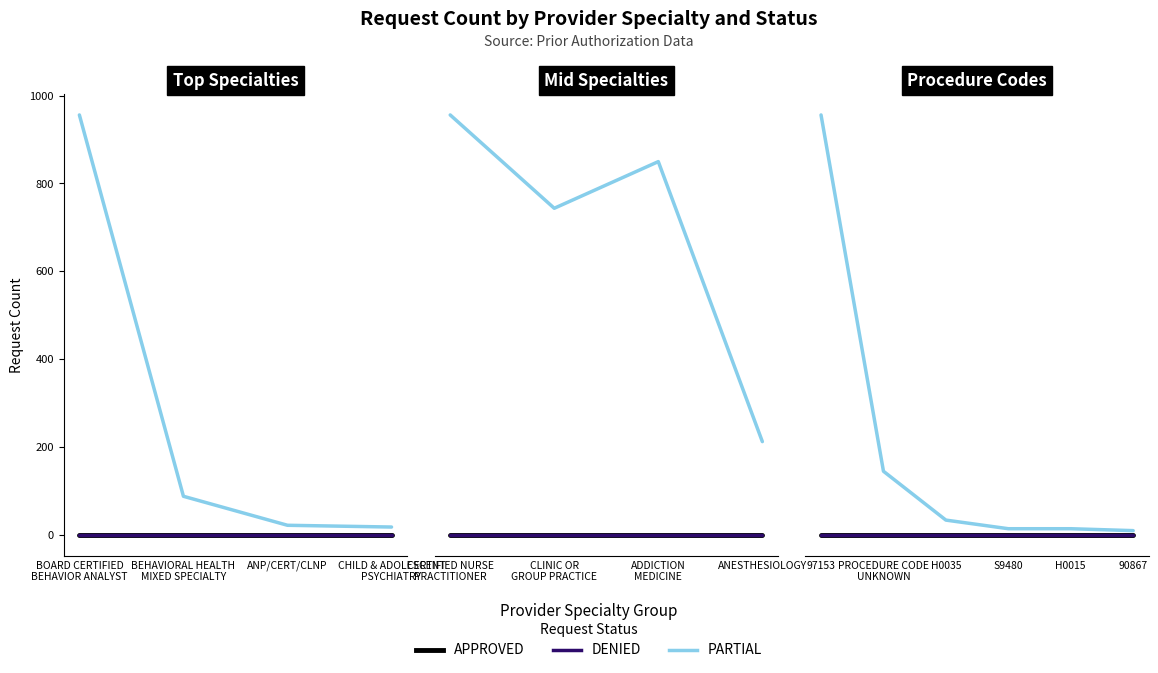

True or false: PARTIAL and DENIED cross at least once.

False